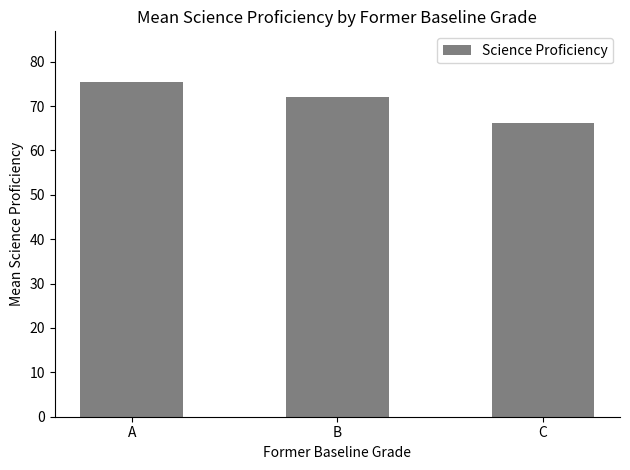

List the labels in order of value, largest first.

A, B, C